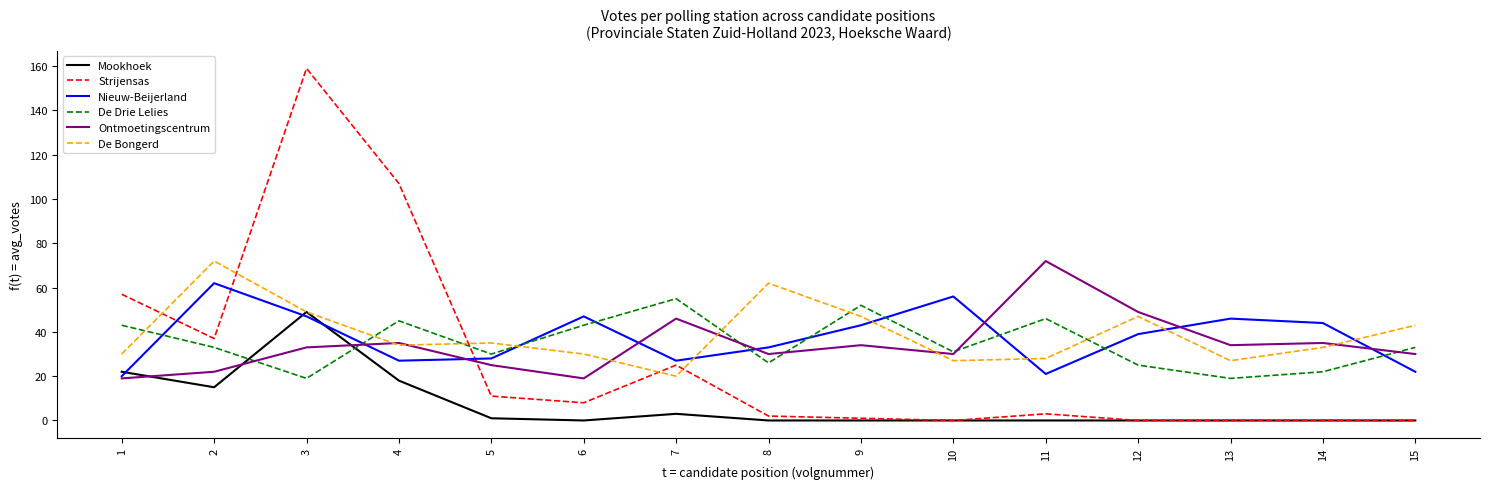

Which label corresponds to the largest value in the chart?

3